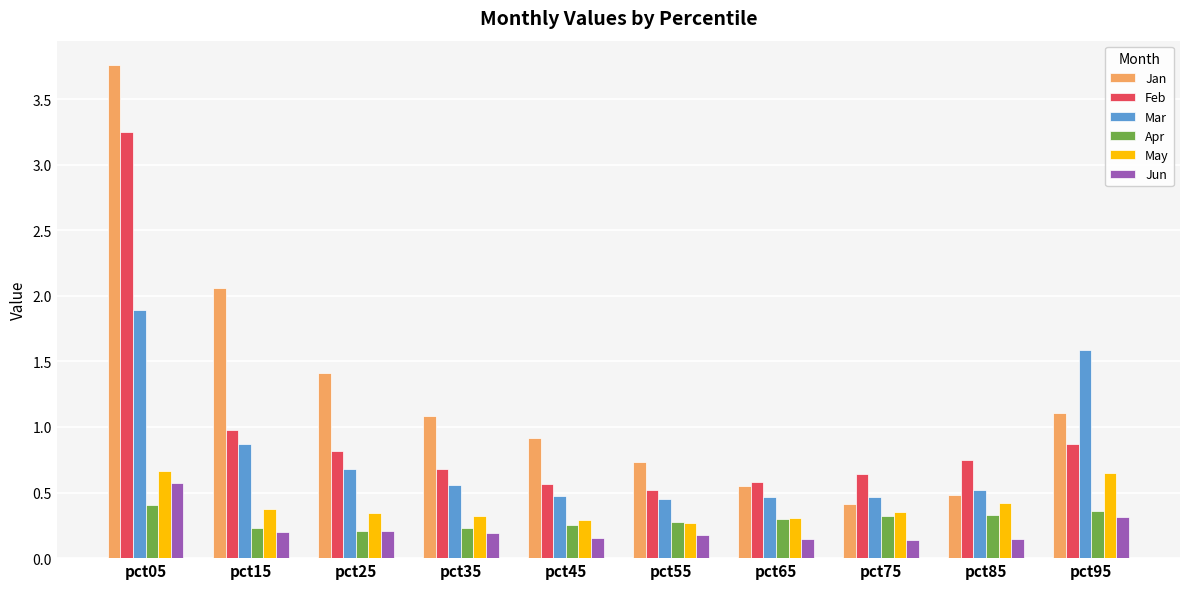

At how many categories does at least one series exceed 0?

10